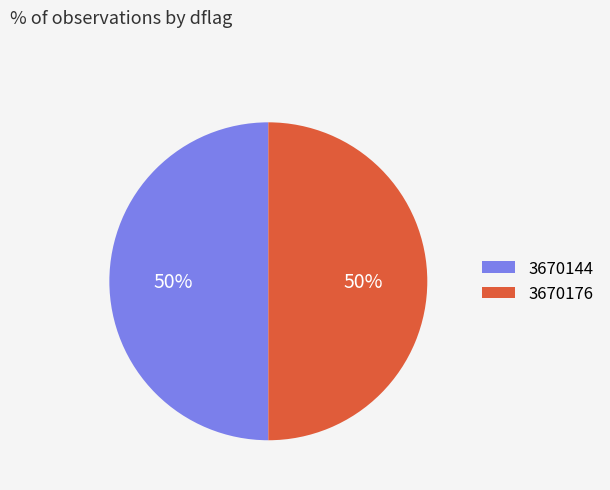

Is it true that 3670144 is 42% of the pie?

False